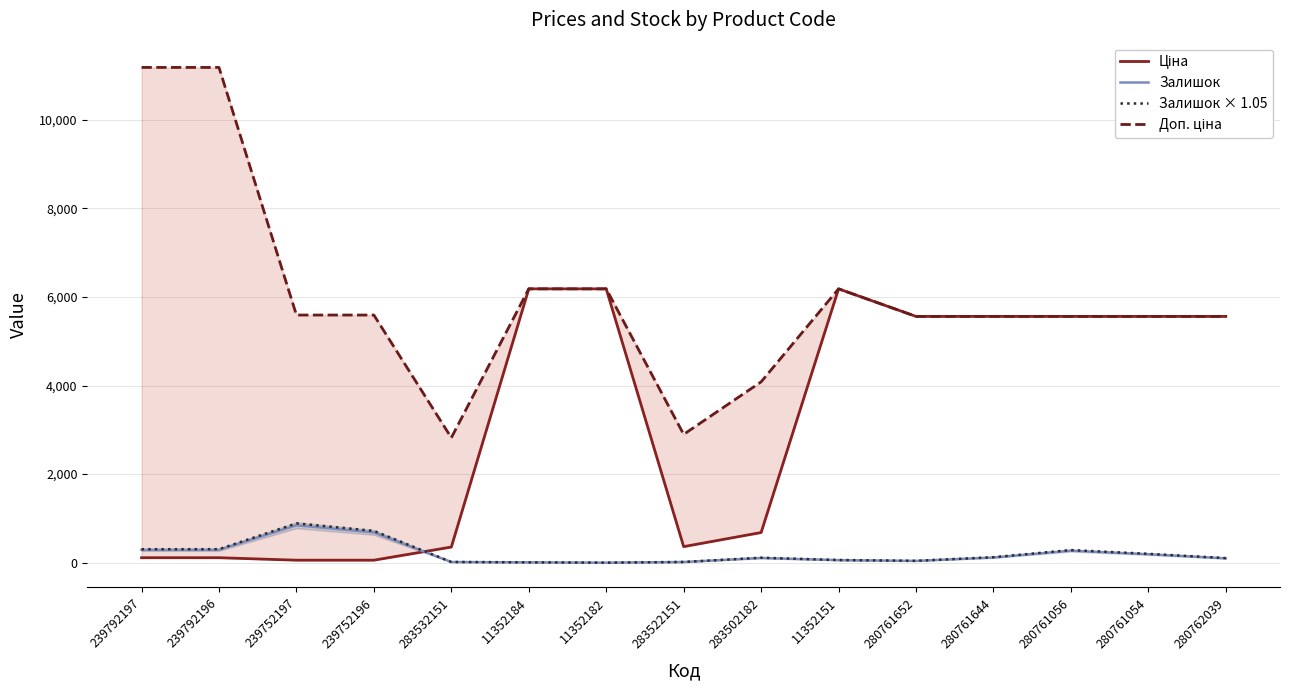

What is the sum of the Ціна values at 280761644 and 280761056?

11120.7